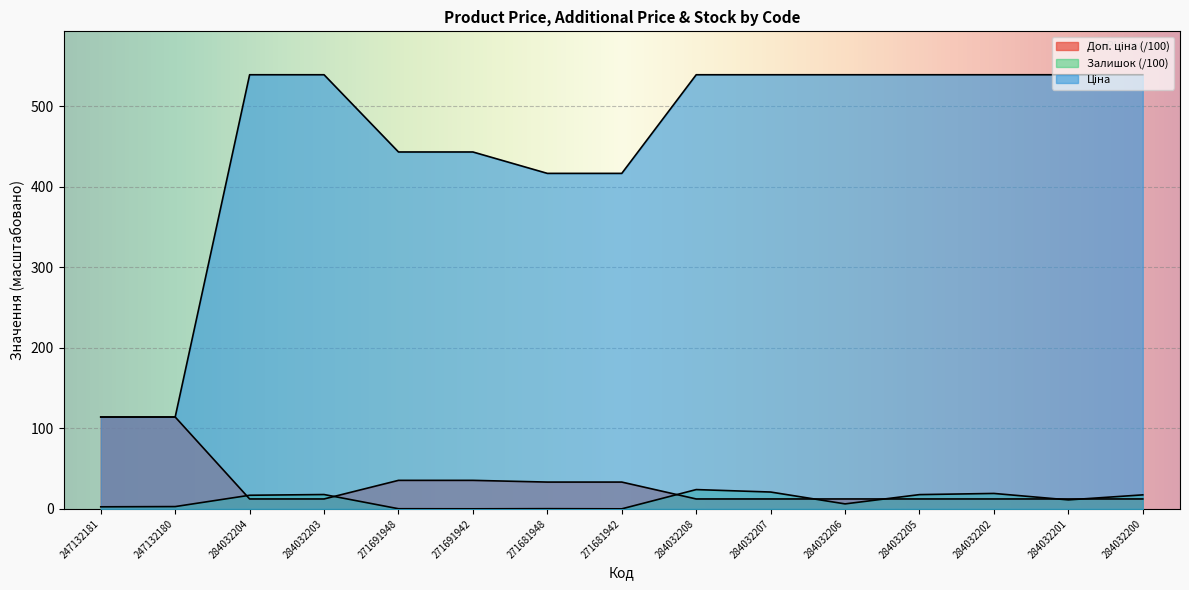

Is it true that Залишок equals 0.1 at 271681948?

False